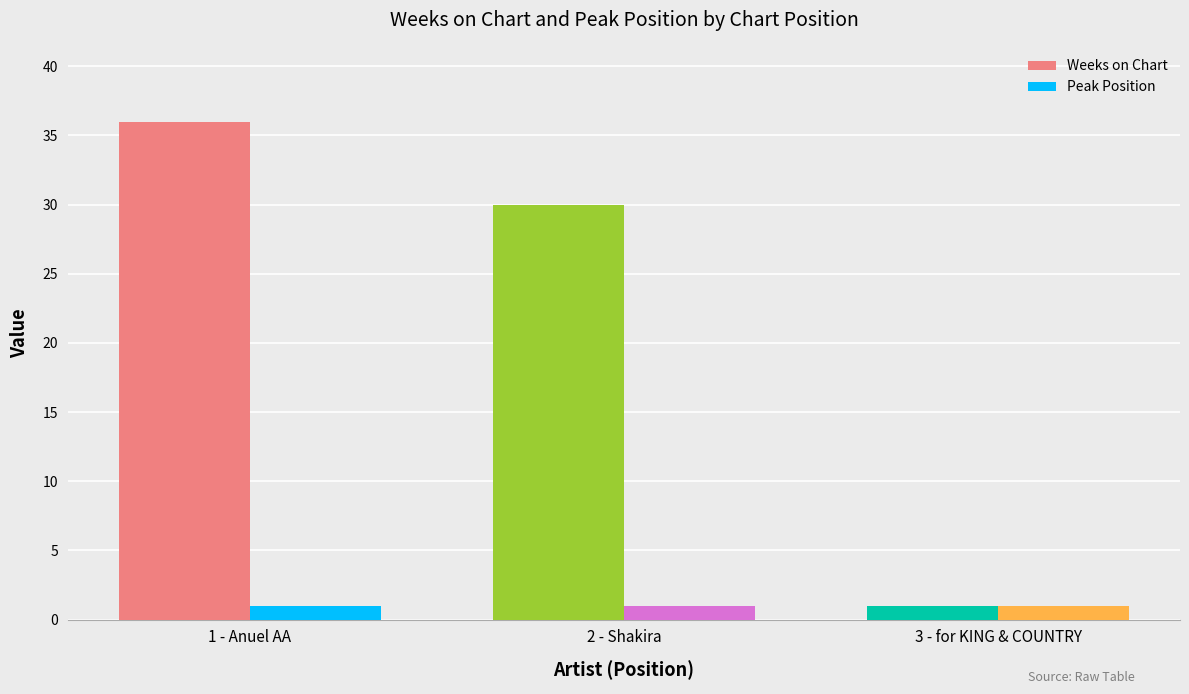

What is the spread (max minus min) of values at 2 - Shakira?

29